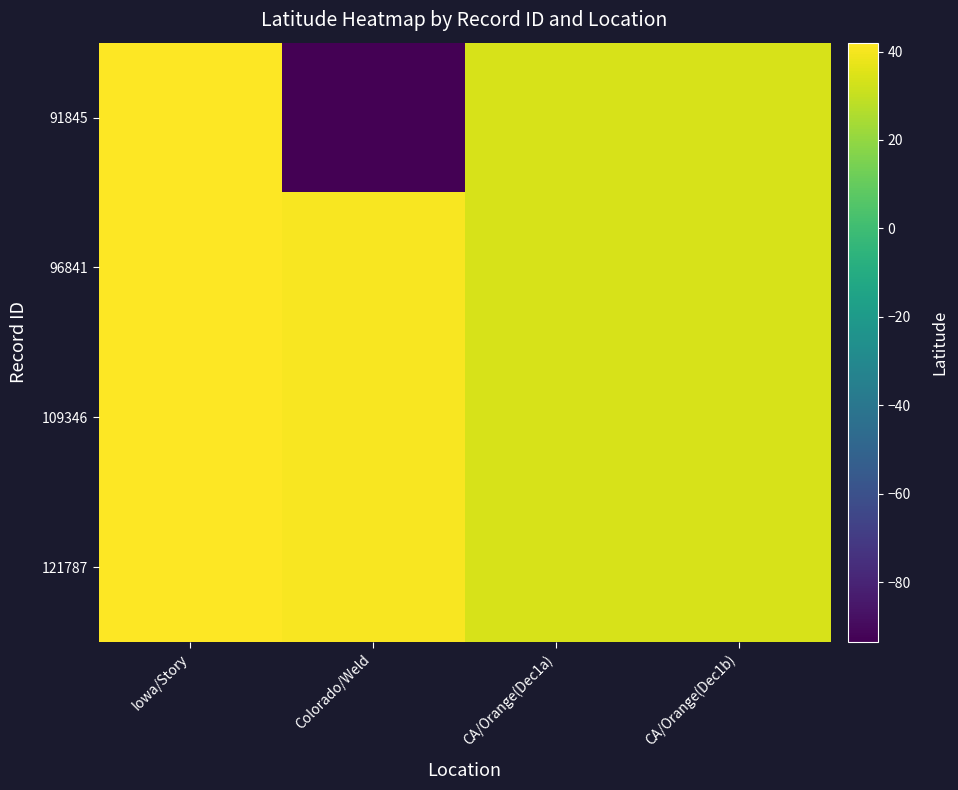

Which has a higher value, Iowa/Story or CA/Orange(Dec1b)?

Iowa/Story